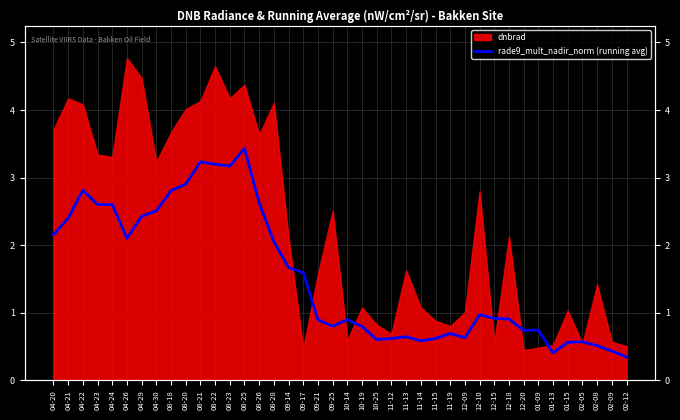

What is the label of the 31st point from the left?

12-15